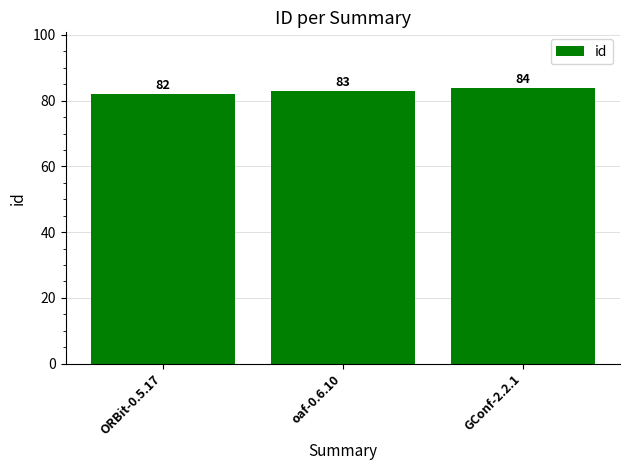

What is the approximate value at GConf-2.2.1?

84